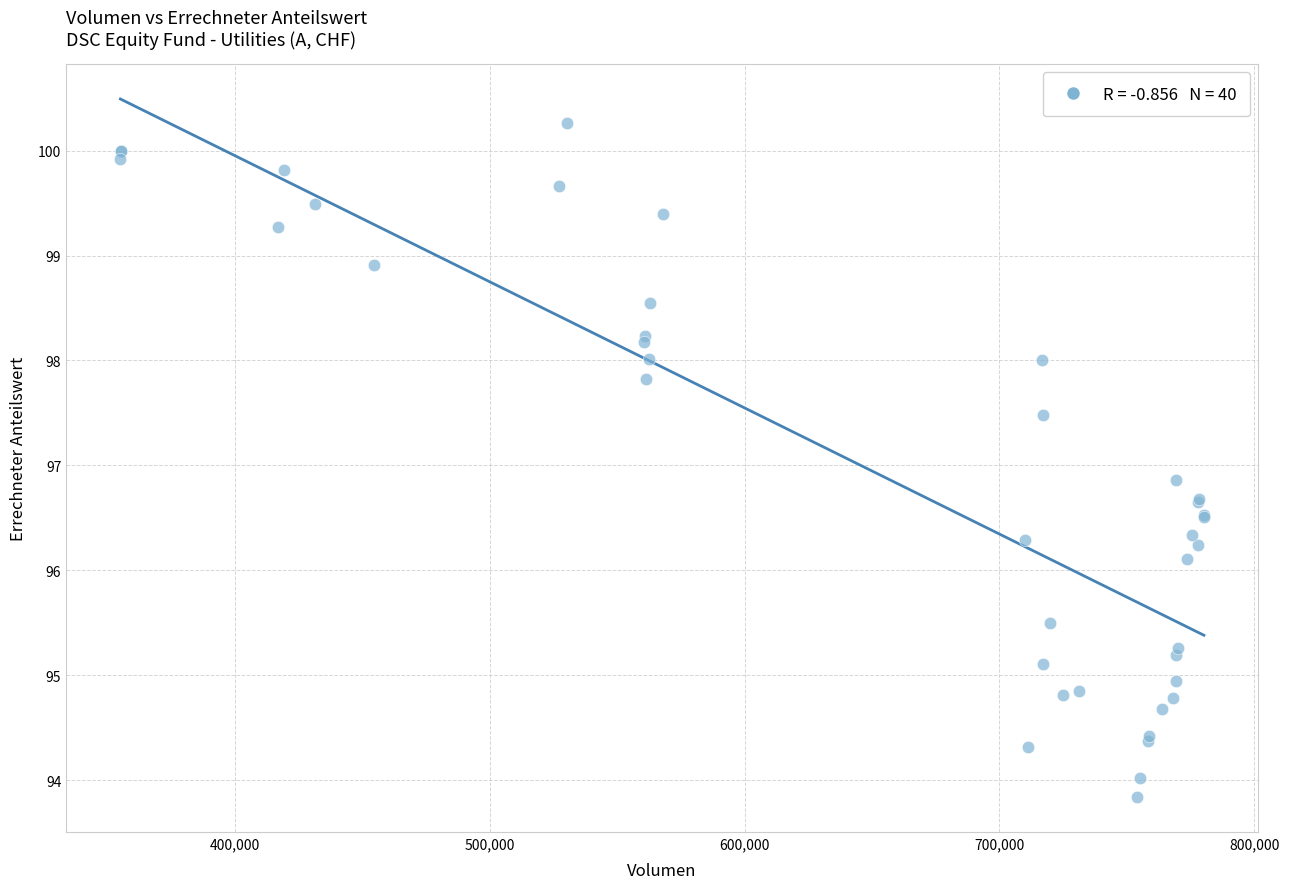

What Y value in the scatter plot is closest to 97?

96.9